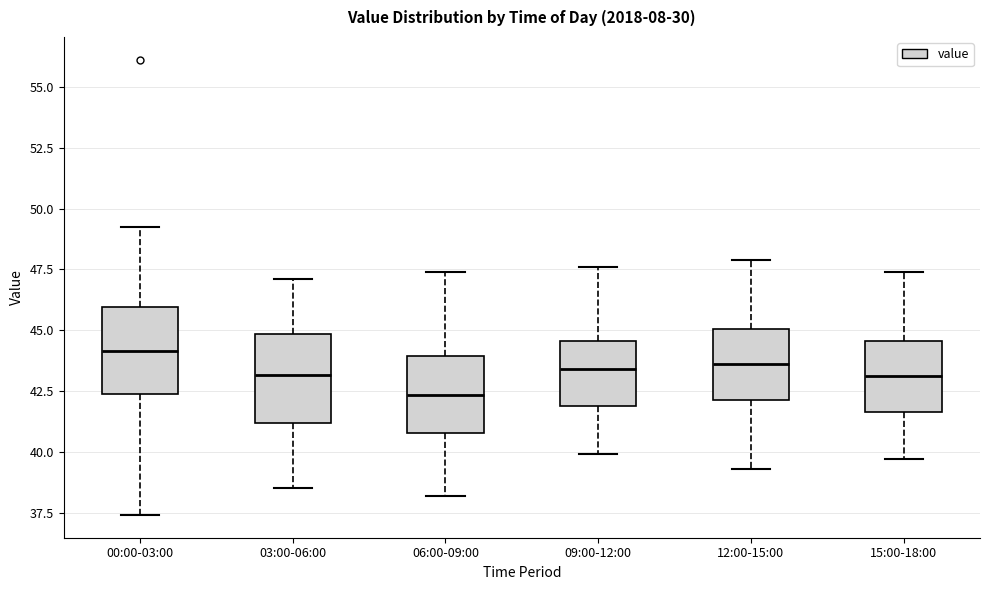

Reading left to right, read every box against the y-axis: the position of its median line, the range the box covers, and the ends of its whiskers. The values are not printed on the chart, so give them approximately, as read against the axis.

00:00-03:00: median 44.0, box 42.5 to 46.0, whiskers 37.5 to 49.0
03:00-06:00: median 43.0, box 41.0 to 45.0, whiskers 38.5 to 47.0
06:00-09:00: median 42.5, box 41.0 to 44.0, whiskers 38.0 to 47.5
09:00-12:00: median 43.5, box 42.0 to 44.5, whiskers 40.0 to 47.5
12:00-15:00: median 43.5, box 42.0 to 45.0, whiskers 39.5 to 48.0
15:00-18:00: median 43.0, box 41.5 to 44.5, whiskers 39.5 to 47.5